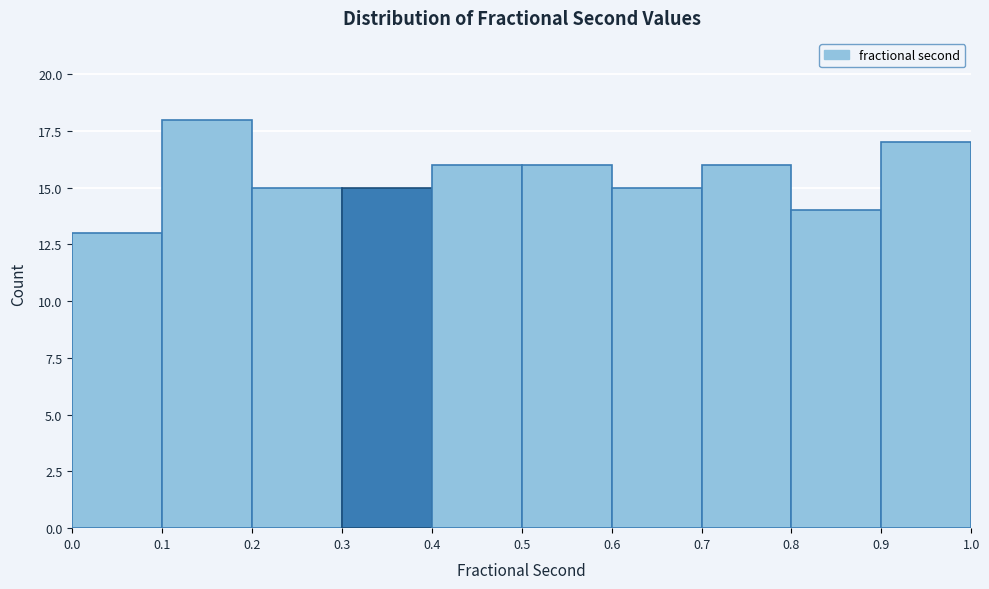

How tall is the bar that spans 0.4 to 0.5 on the x-axis? The values are not printed on the chart, so give them approximately, as read against the axis.

16